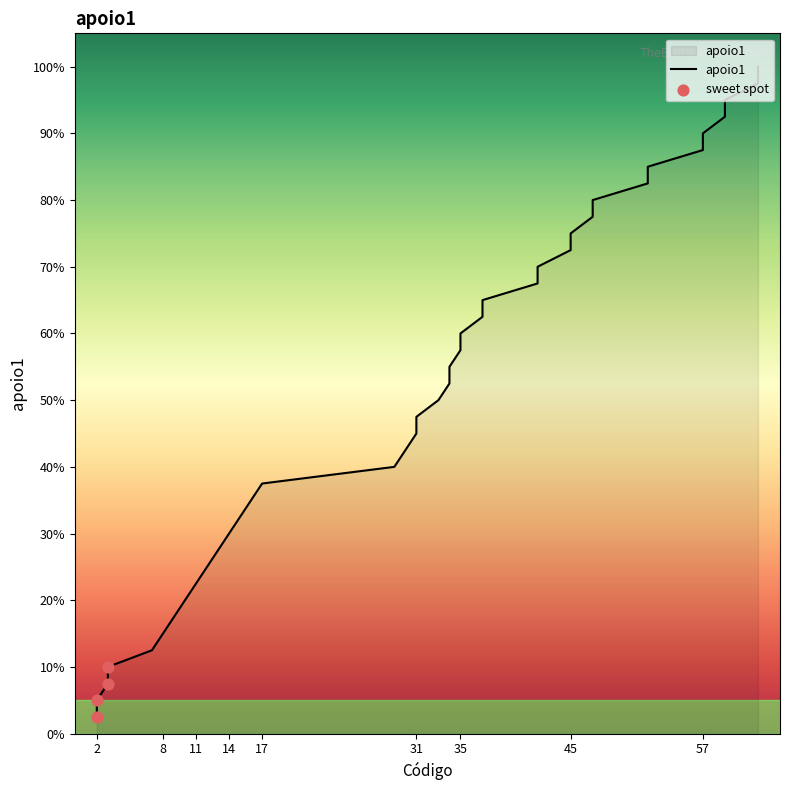

Approximately how many times larger is the value at 3 compared to 59?

0.1